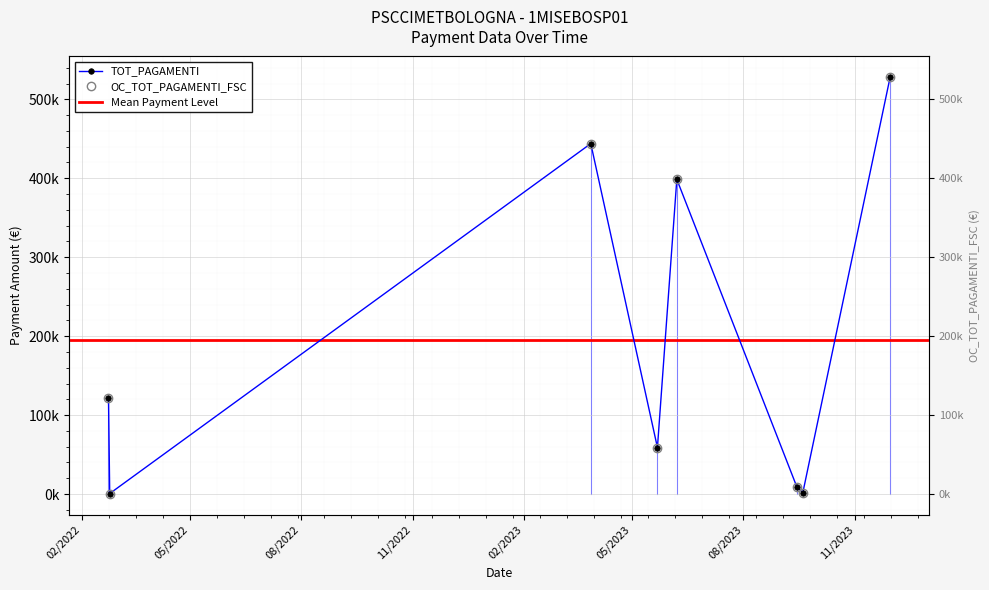

What is the total value across all series at 19/09/2023?

3706.5